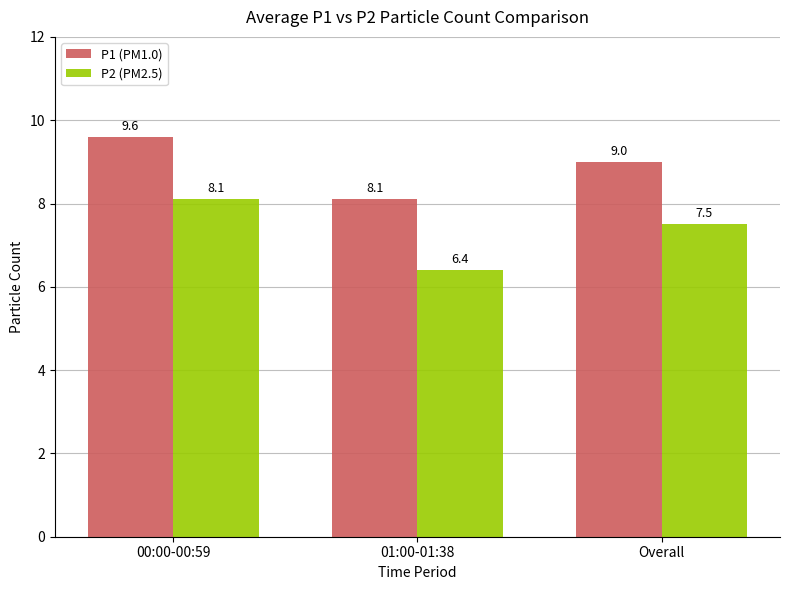

The P2 (PM2.5) series shows 6.4 at 01:00-01:38. True or false?

True